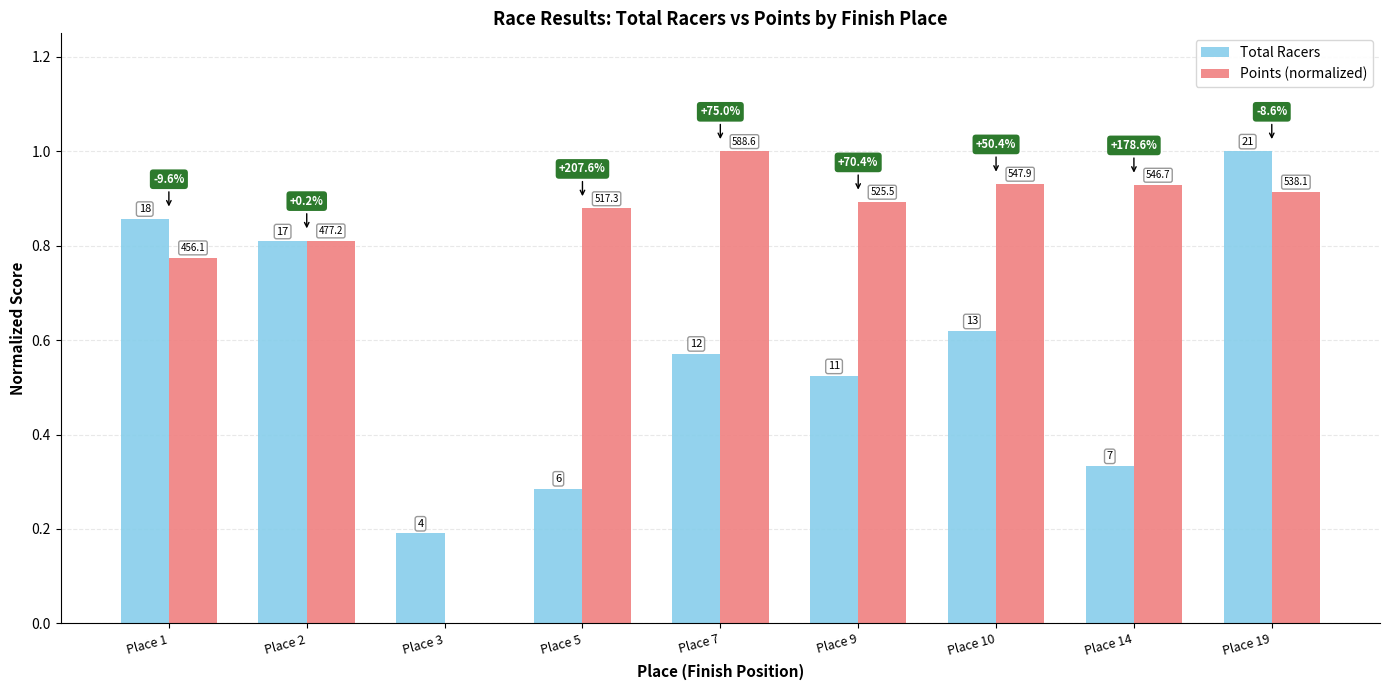

Are the bars grouped side by side (vs. stacked)?

Yes